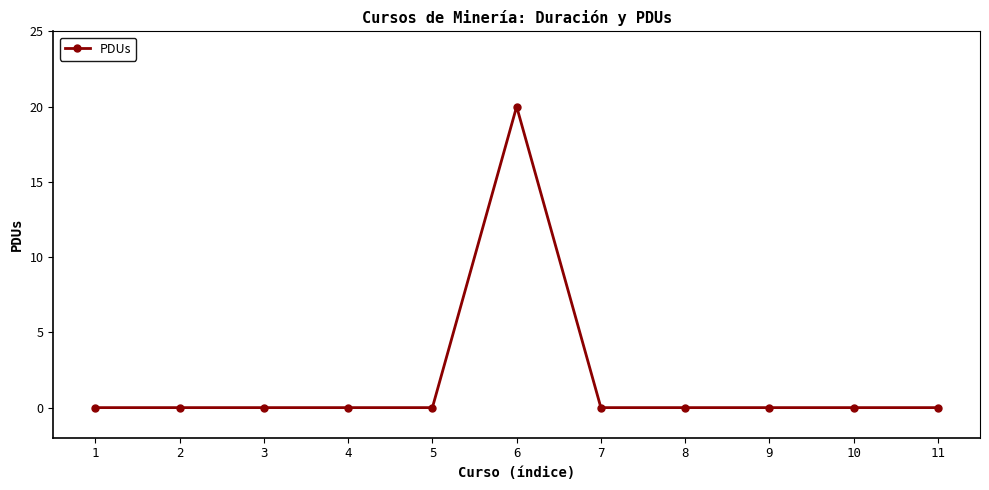

Is it true that the value at 5 is 0?

True